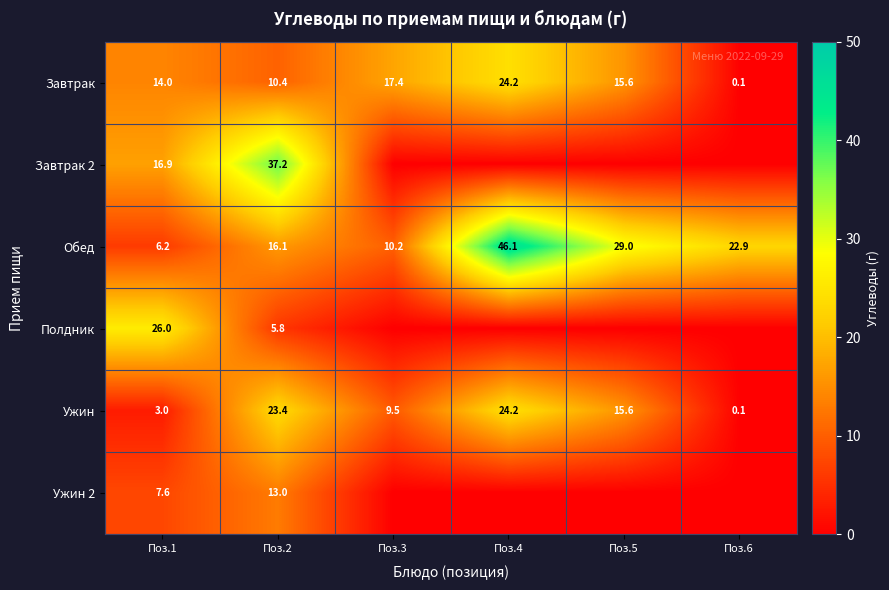

How many values in the Завтрак series are below 15?

3